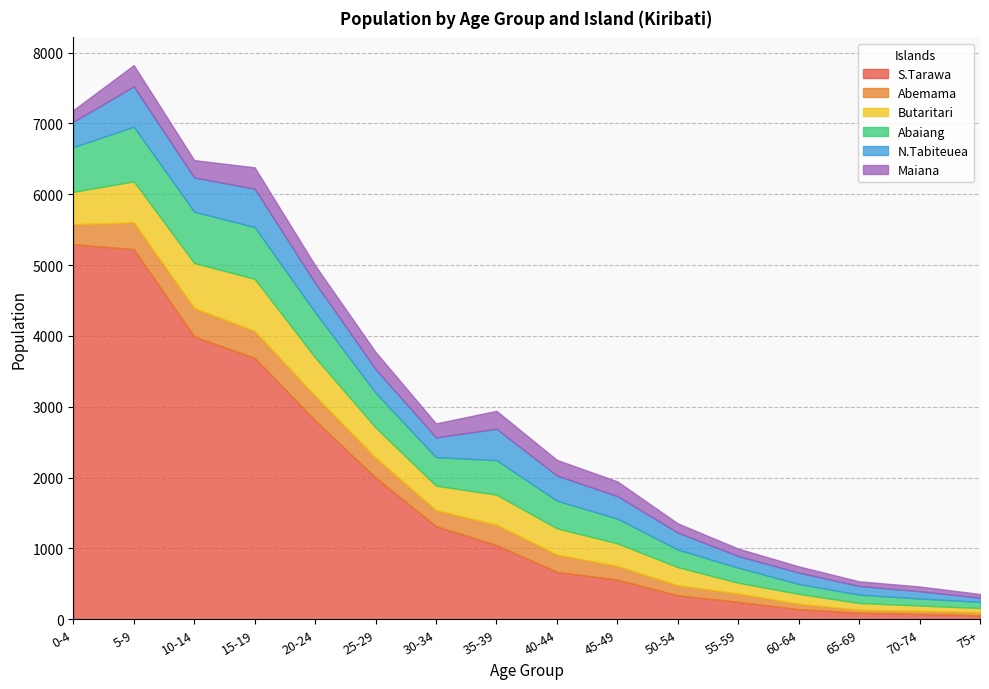

True or false: Abaiang has a value of 100 at 35-39.

False